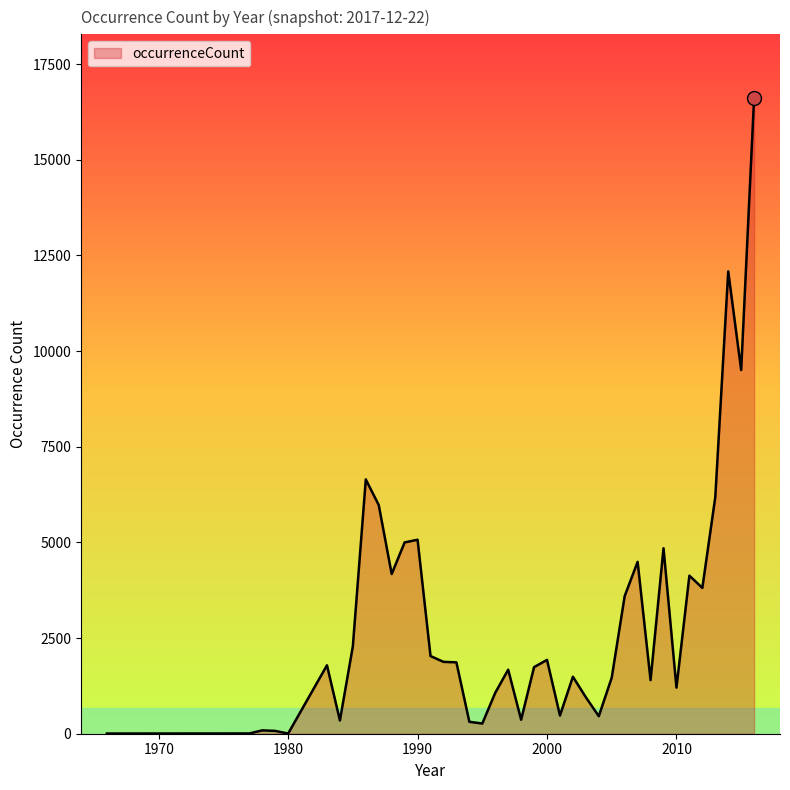

What is the difference between the maximum and minimum values?

16610